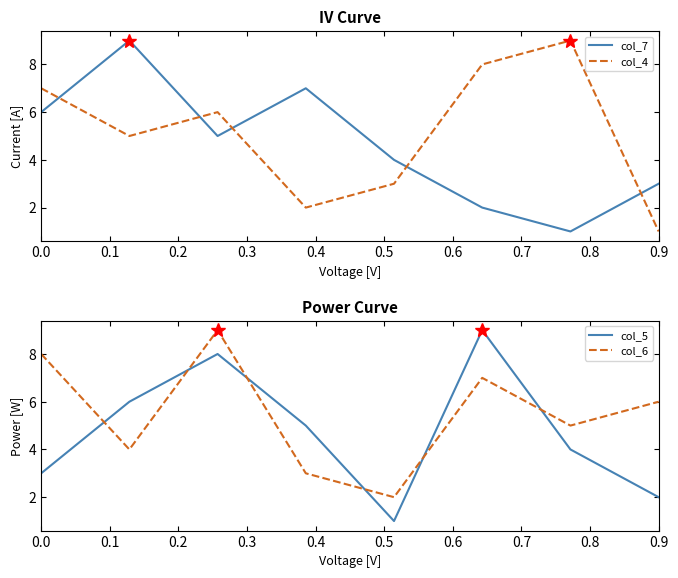

Which series changed the most between 0.0 and 0.6?

col_7